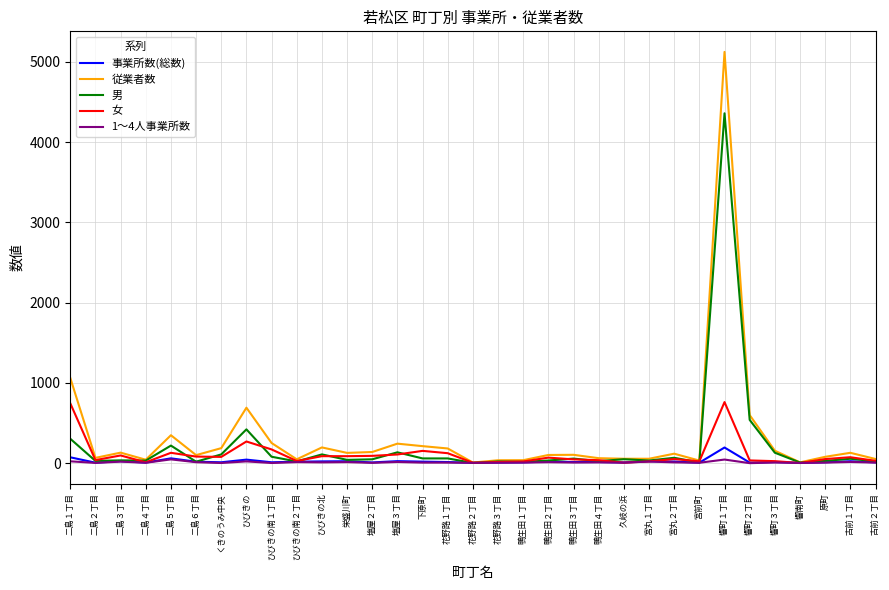

What are all the series names shown in the legend?

事業所数(総数), 従業者数, 男, 女, 1～4人事業所数